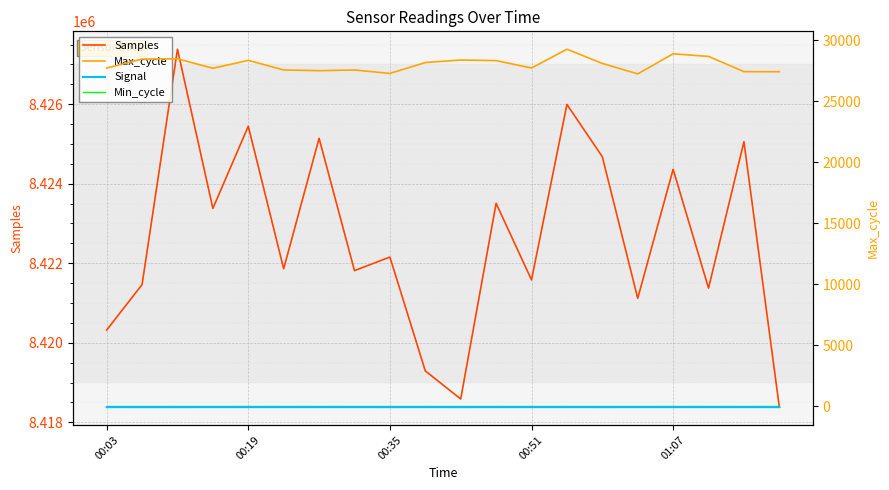

What position from the right is 17?

3